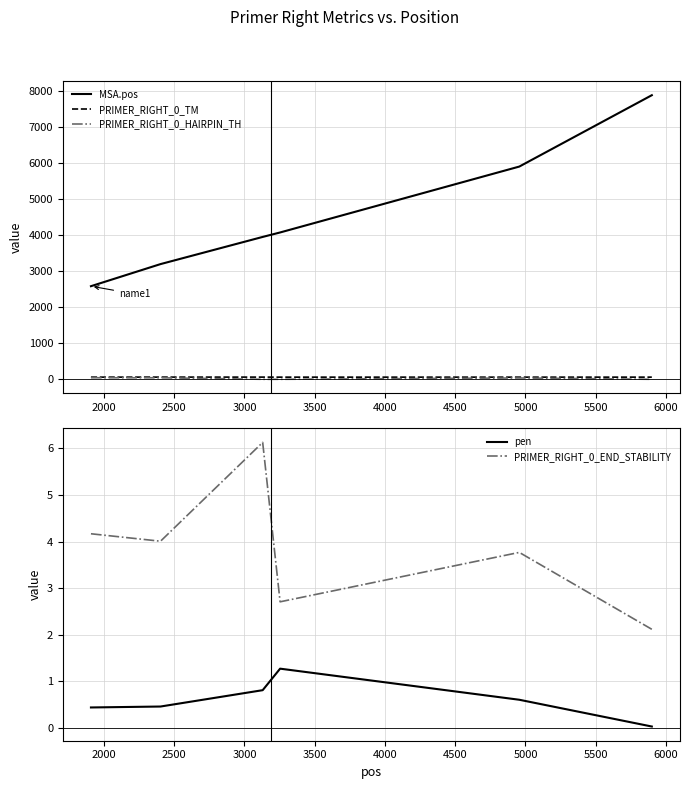

True or false: PRIMER_RIGHT_0_TM and PRIMER_RIGHT_0_HAIRPIN_TH intersect in this chart.

False